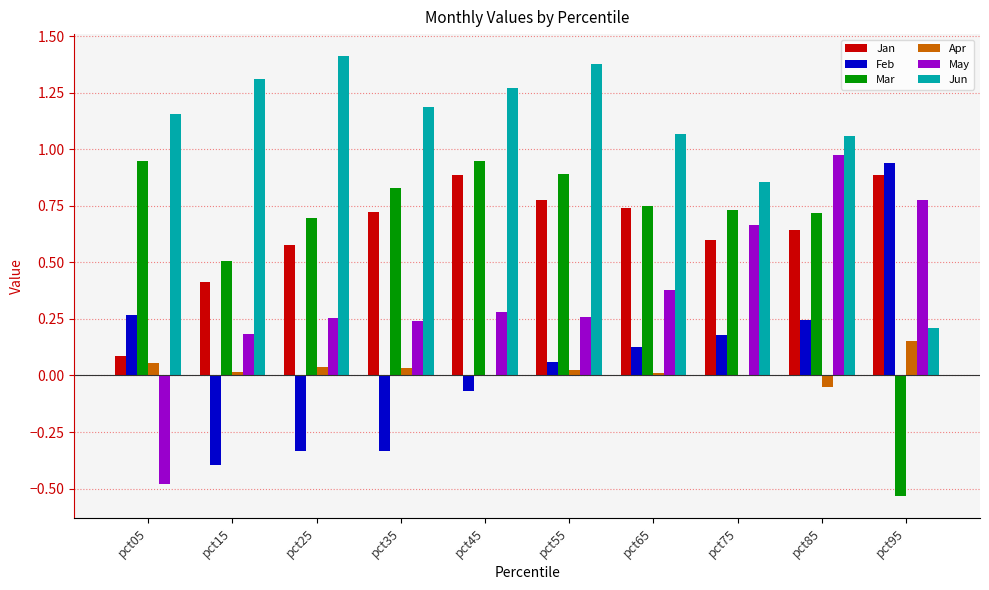

What are all the series names shown in the legend?

Jan, Feb, Mar, Apr, May, Jun